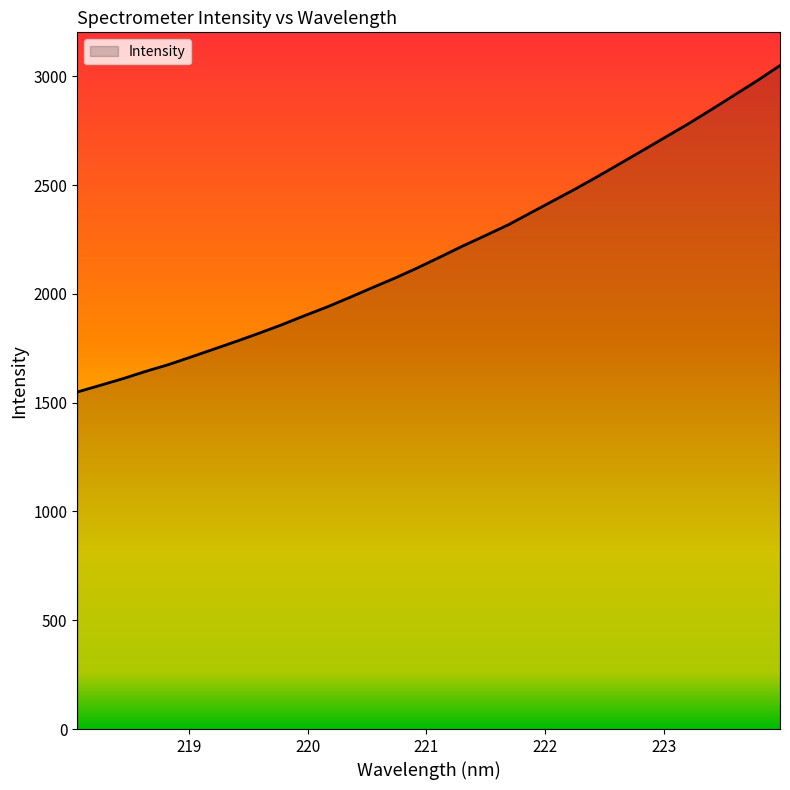

What is the maximum value shown in the chart?

3049.9